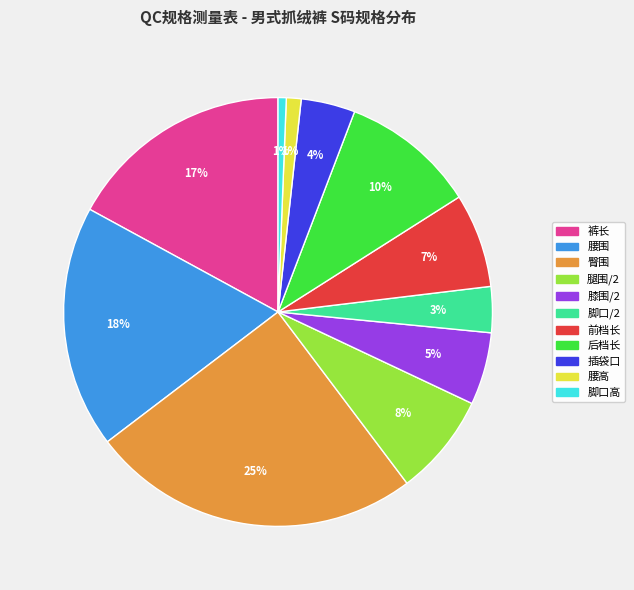

Do 腰围 and 臀围 together represent more than half of the pie?

No